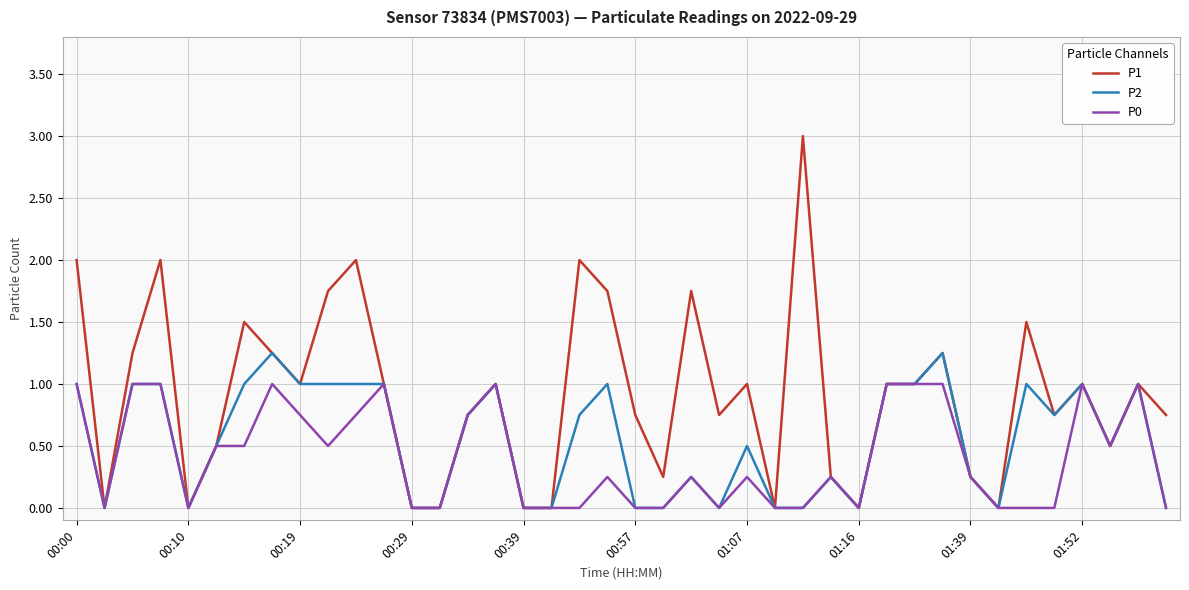

List the series in order of their peak value, lowest first.

P0, P2, P1